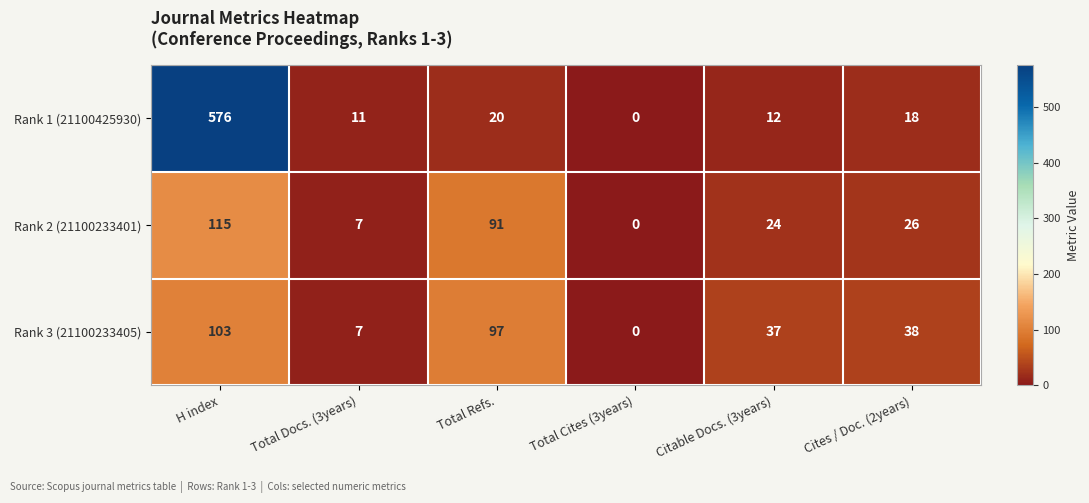

Reading right to left, list all the values displayed in this chart.

Rank 1 (21100425930): 18	12	0	20	11	576
Rank 2 (21100233401): 26	24	0	91	7	115
Rank 3 (21100233405): 38	37	0	97	7	103